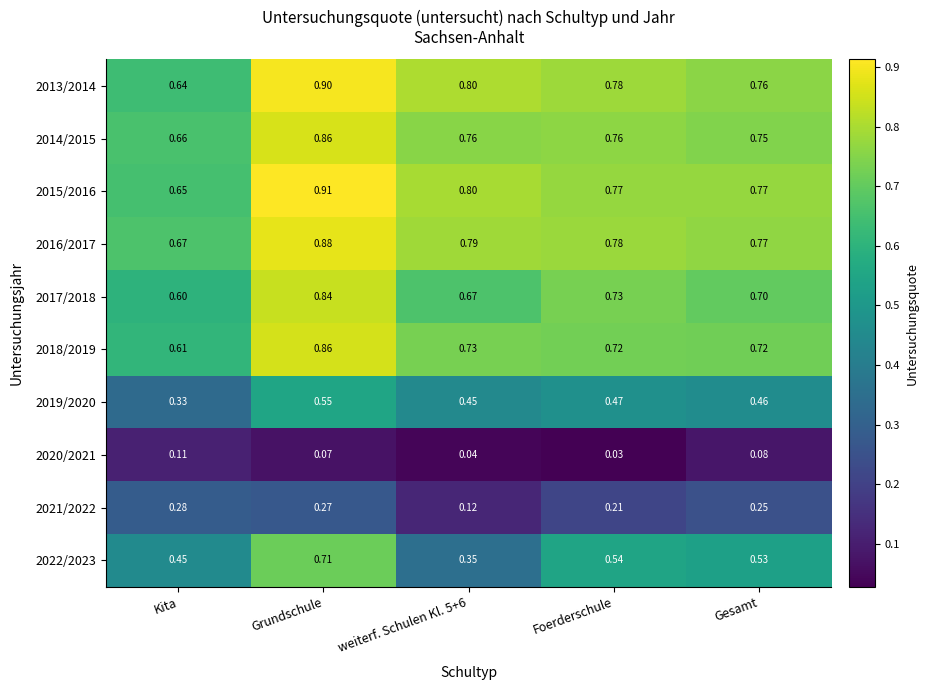

Is the value of 2015/2016 at weiterf. Schulen Kl. 5+6 greater than the value of 2016/2017 at Foerderschule?

Yes